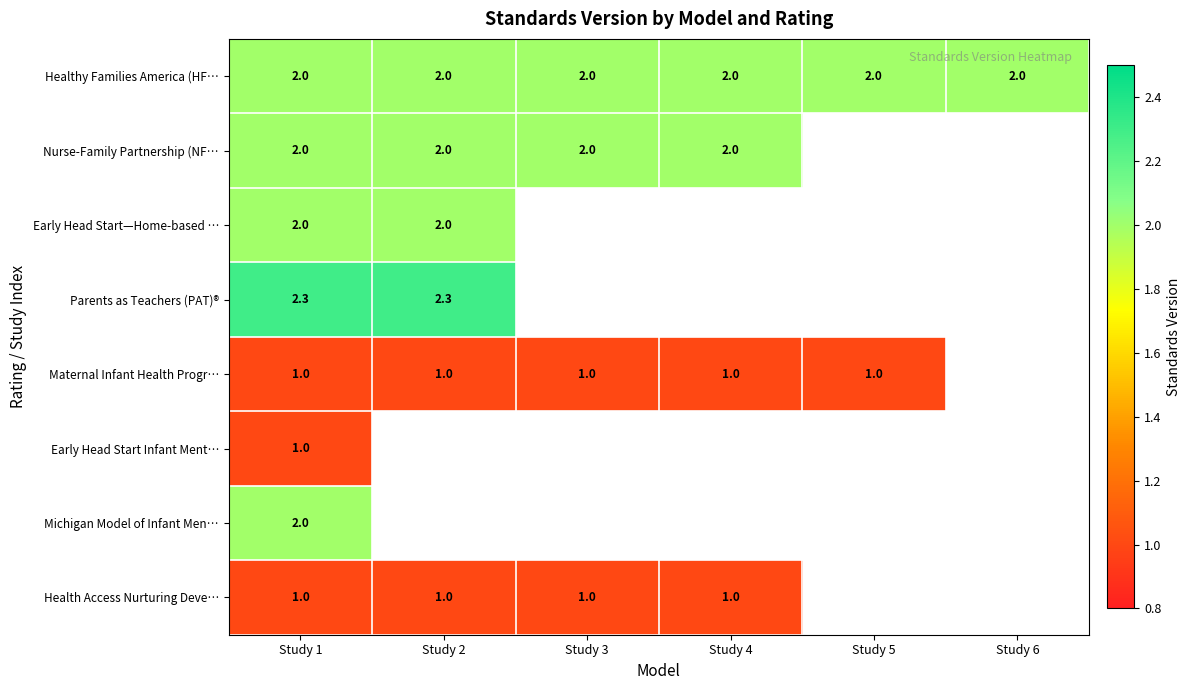

What is the average value of the Healthy Families America (HF… series?

2.0